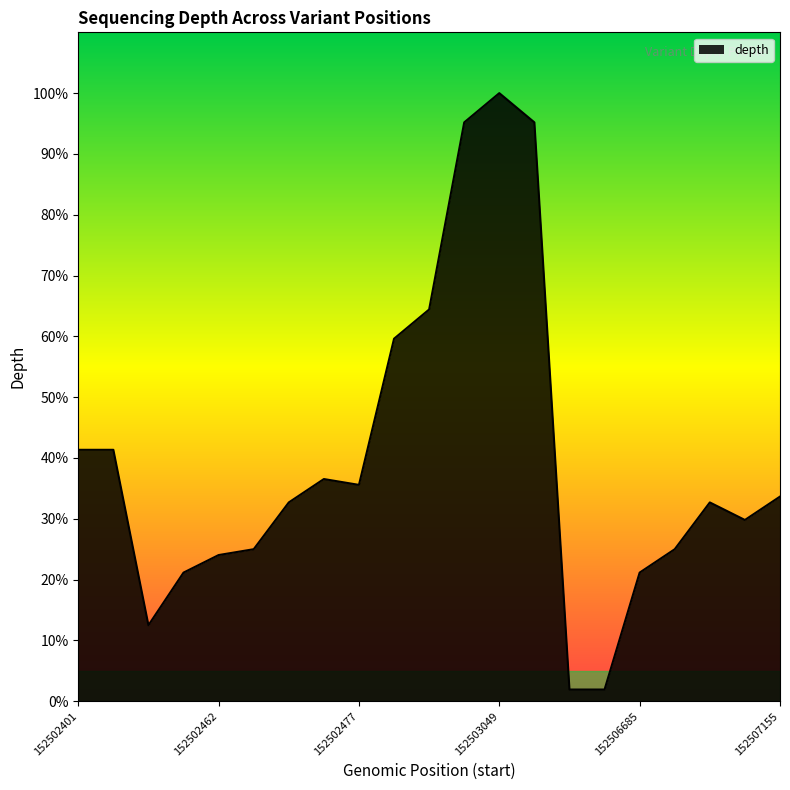

What is the maximum value shown in the chart?

100.0